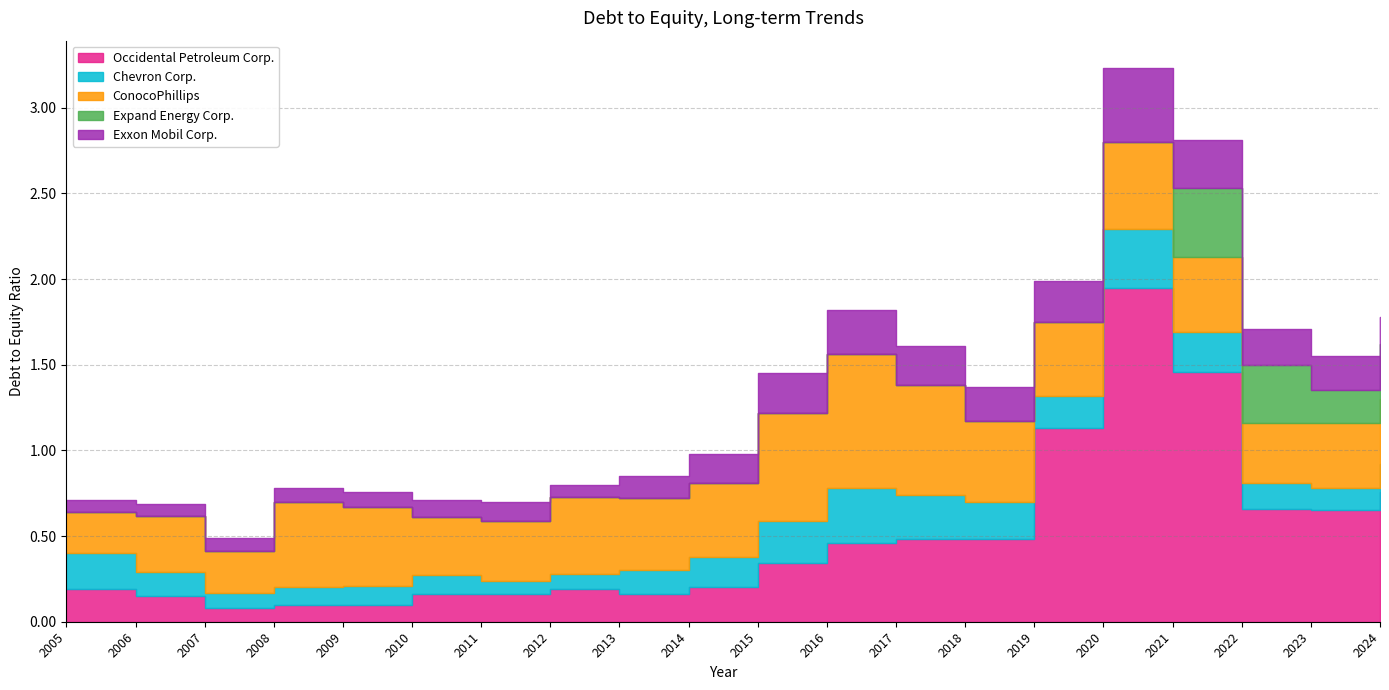

True or false: Chevron Corp. and Exxon Mobil Corp. intersect in this chart.

True